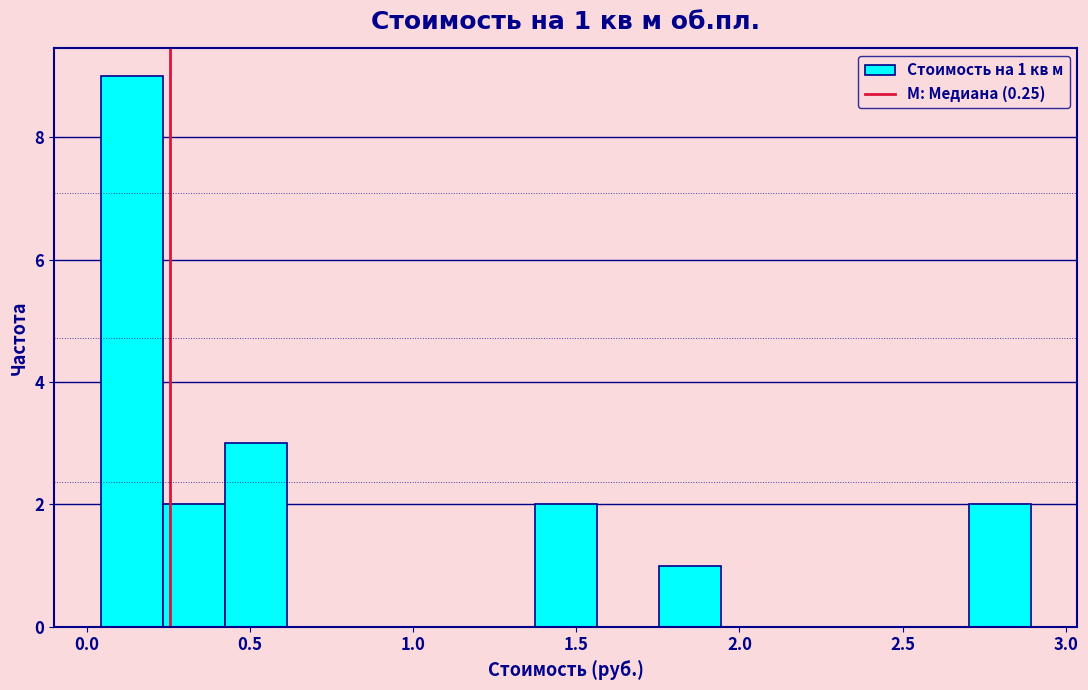

Around what value on the x-axis is the tallest bar? Give the approximate position of its centre, as read against the axis.

0.15